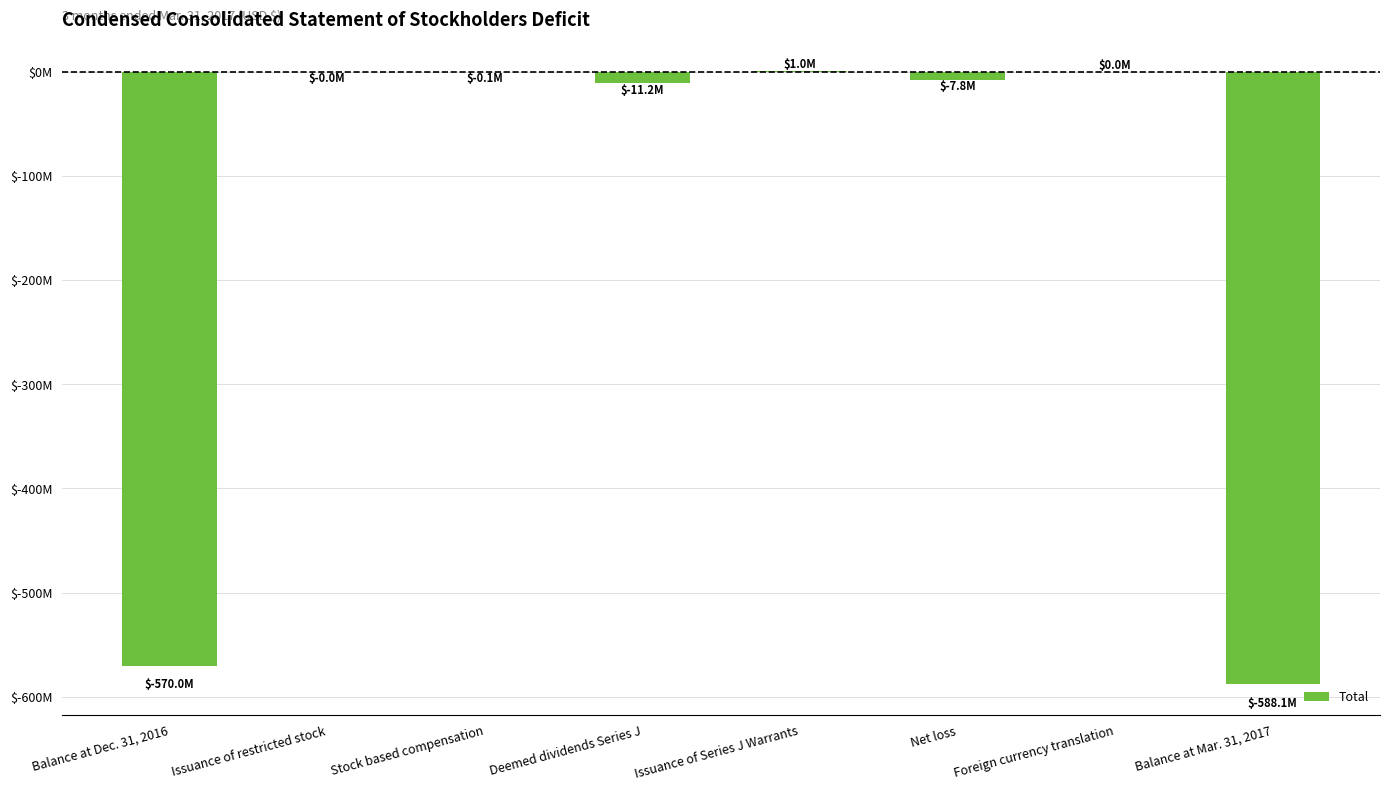

Rank the categories by value from highest to lowest.

Issuance of Series J Warrants, Foreign currency translation, Issuance of restricted stock, Stock based compensation, Net loss, Deemed dividends Series J, Balance at Dec. 31, 2016, Balance at Mar. 31, 2017